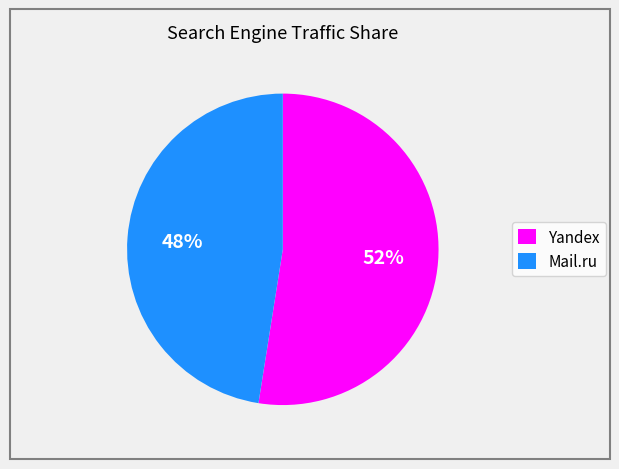

To the nearest percent, what is the average slice percentage?

50%